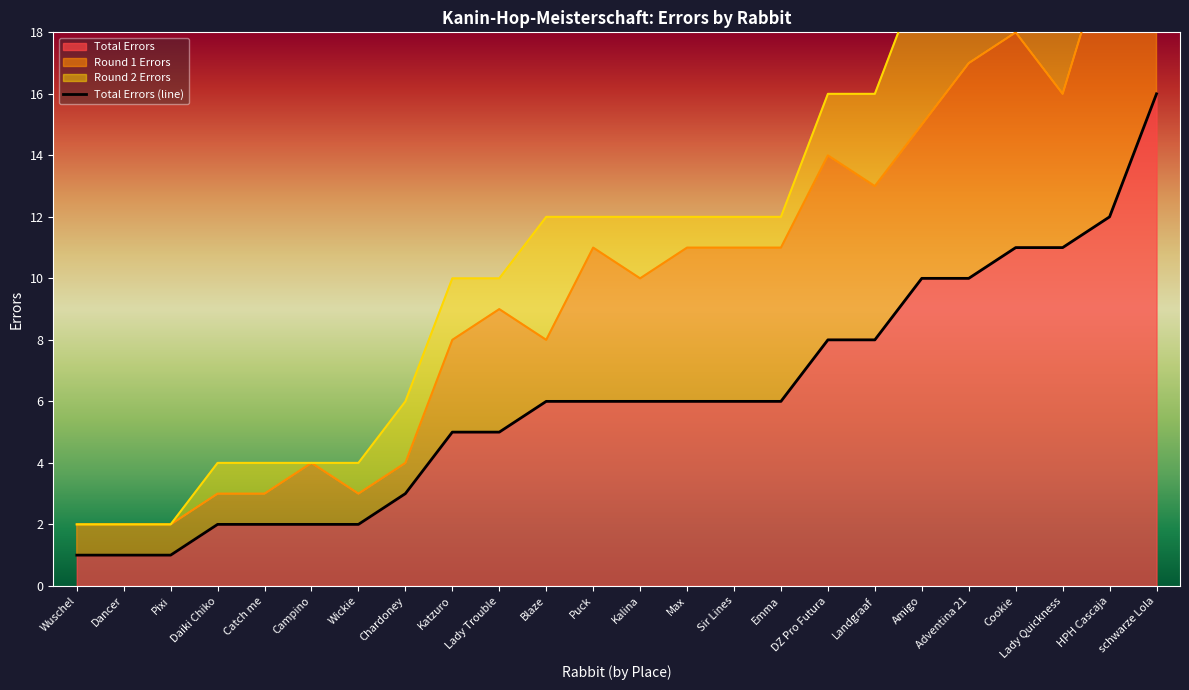

What is the change in value from Adventina 21 to Cookie?

+1